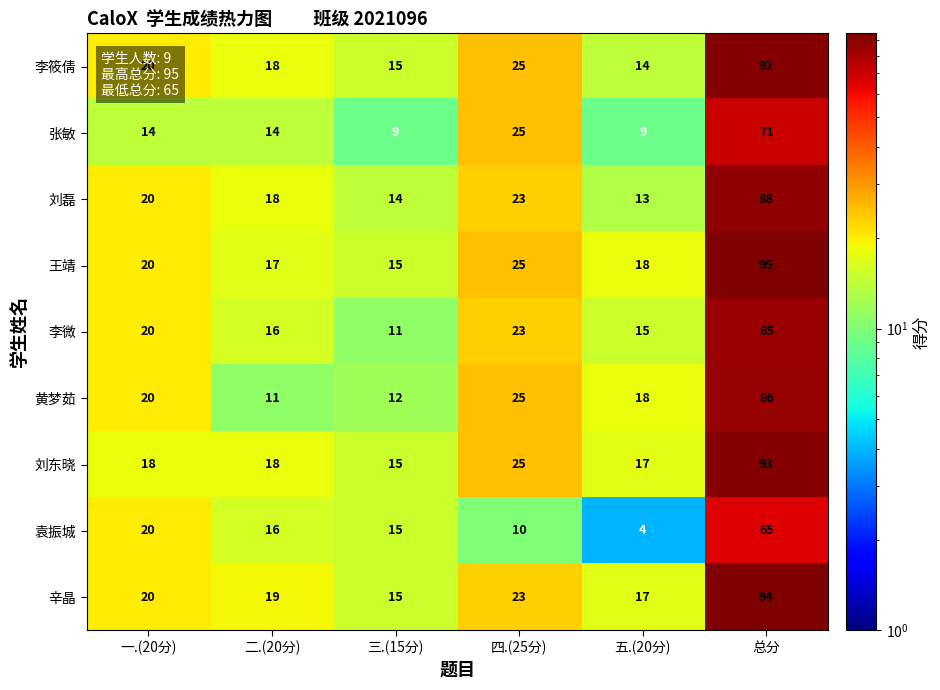

Which series has the widest spread of values?

王靖